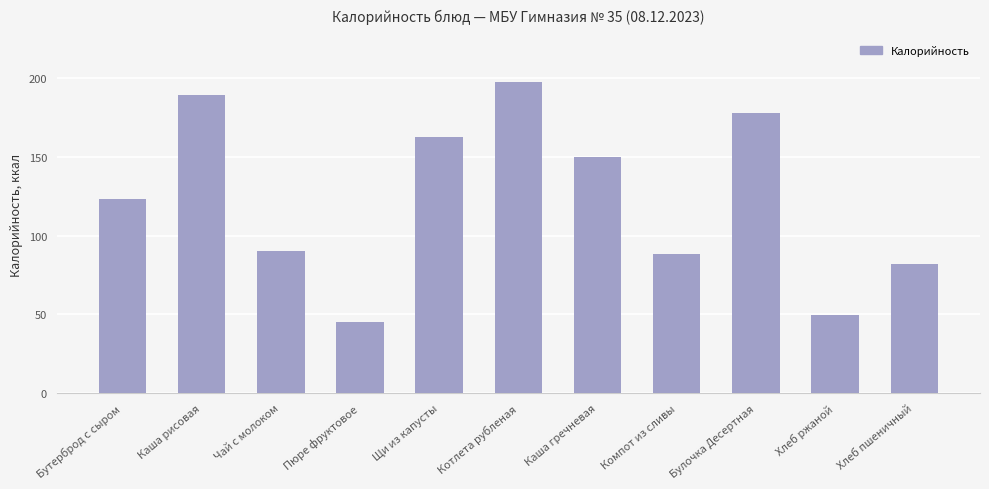

Which label corresponds to the largest value in the chart?

Котлета рубленая